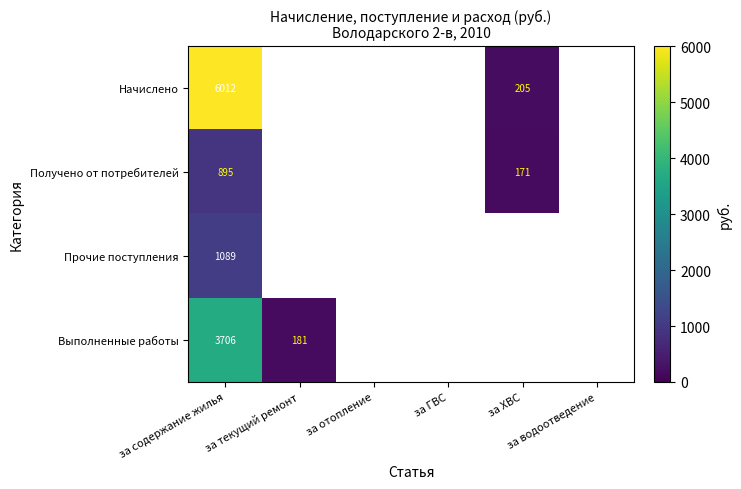

What is the smallest value displayed?

171.2